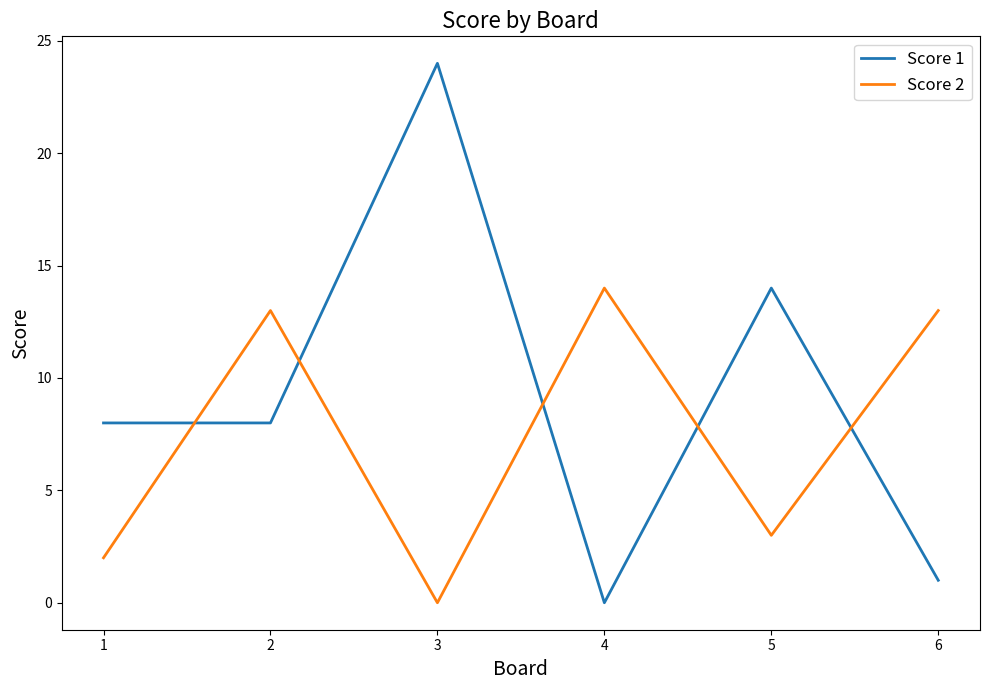

Is it true that Score 2 equals -6 at 3?

False